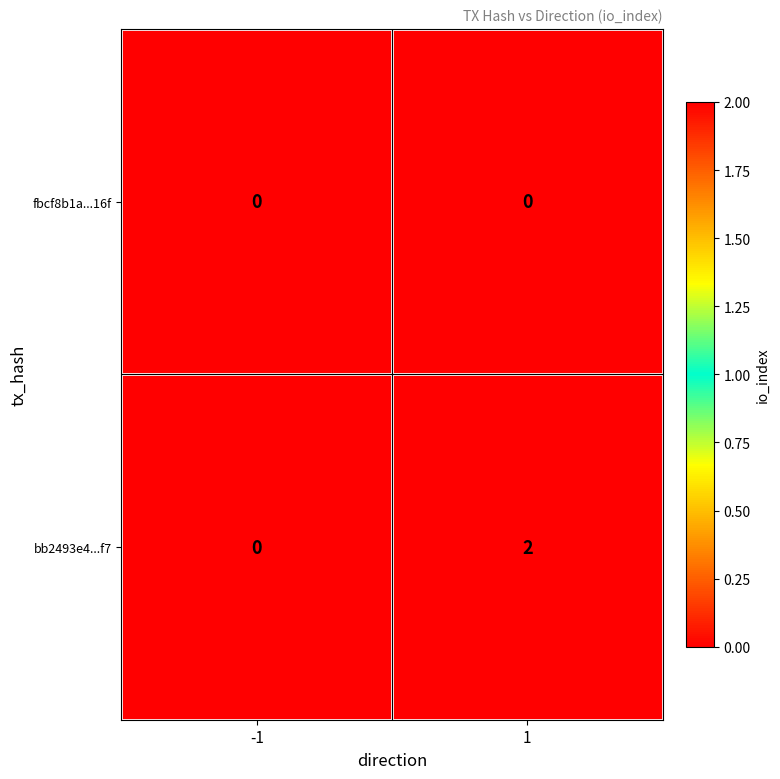

At 1, list the series in order from largest to smallest.

bb2493e4...f7, fbcf8b1a...16f